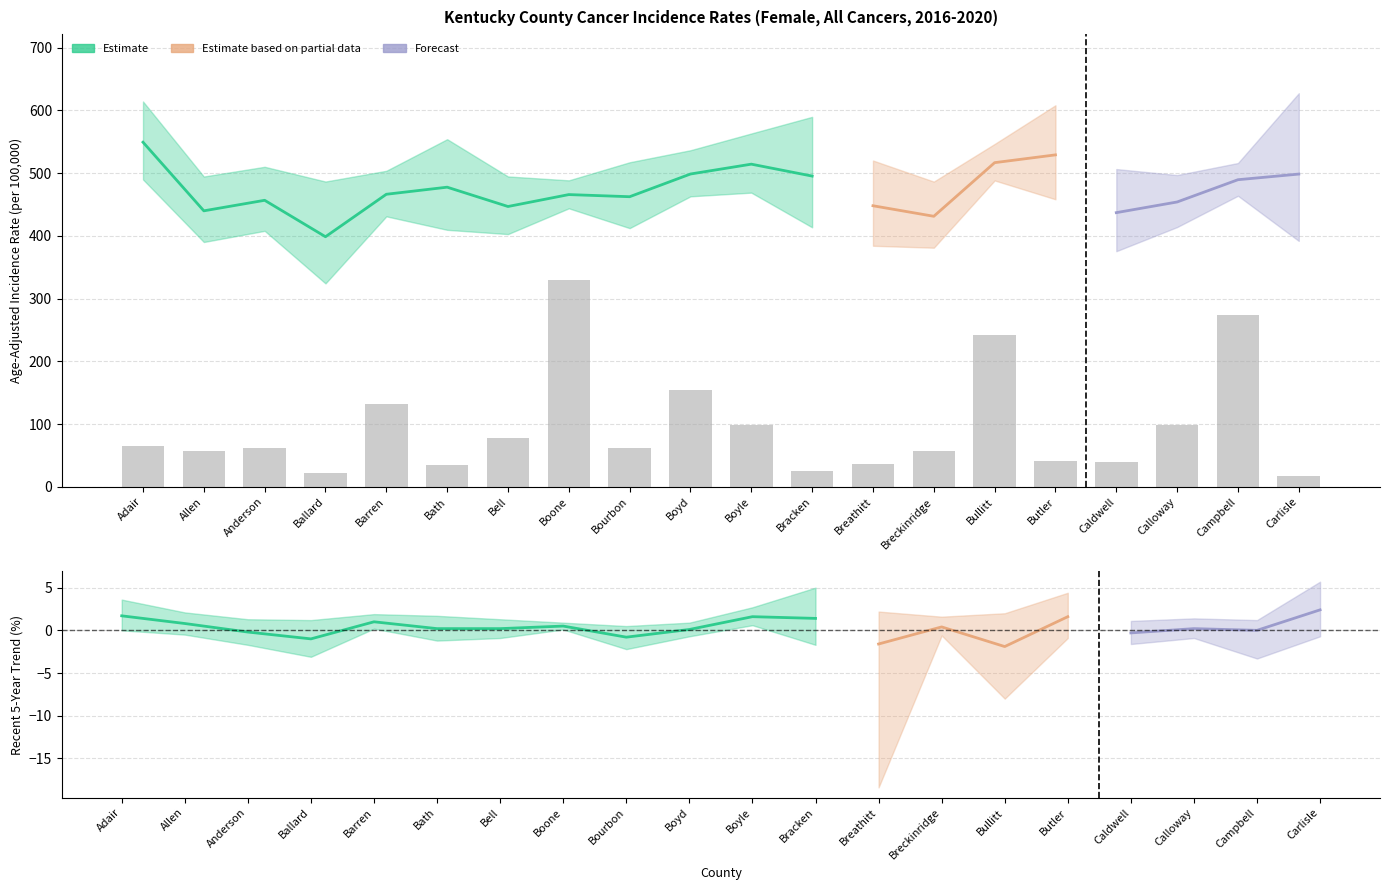

Which has a higher value, Adair or Campbell?

Adair